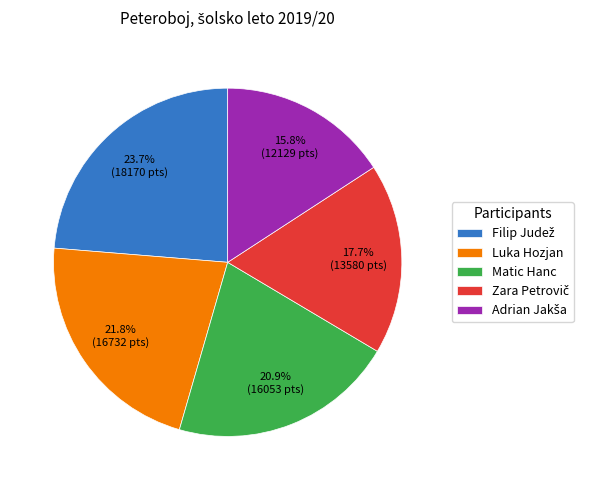

What portion of the pie excludes Luka Hozjan?

78.2%